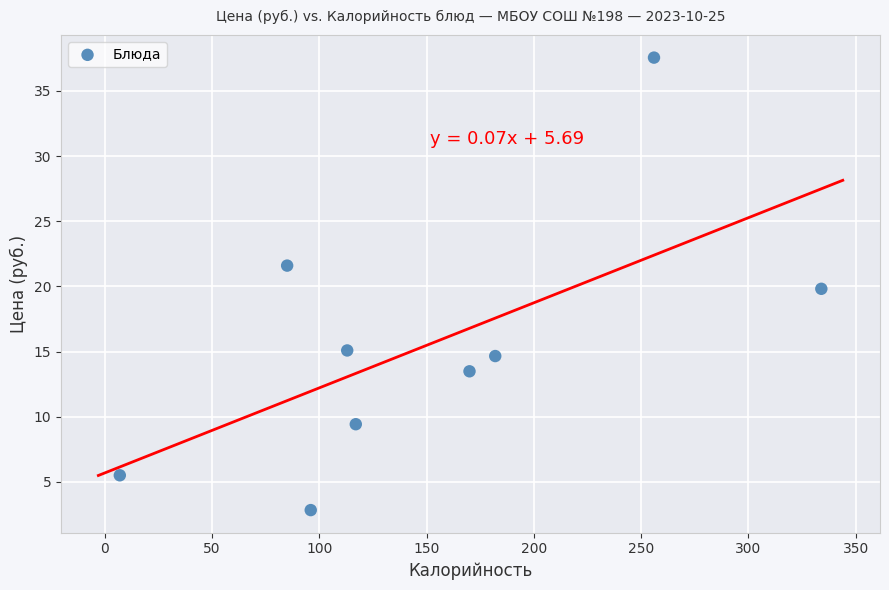

What is the average X value?

151.1